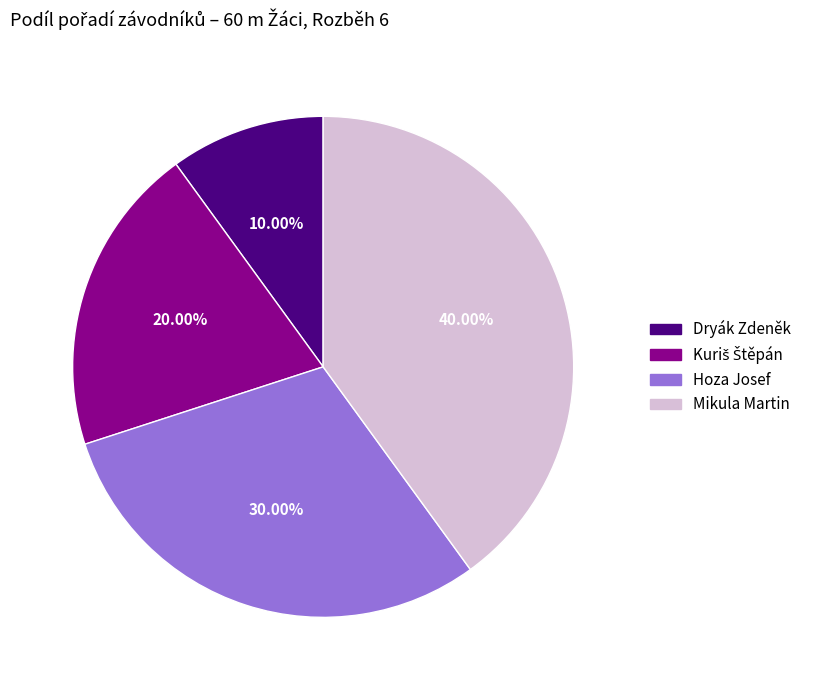

How many slices are in this pie chart?

4